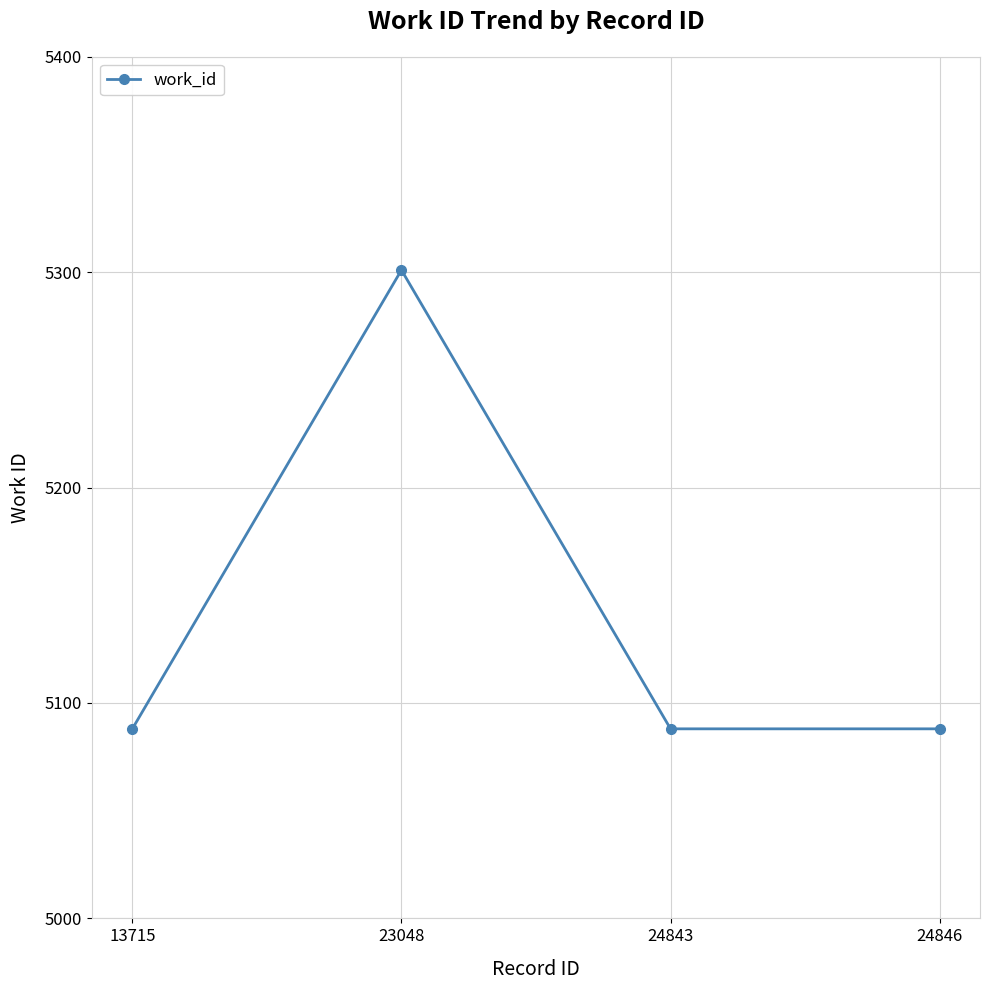

Reading left to right, extract all data points from this chart.

13715=5088	23048=5301	24843=5088	24846=5088